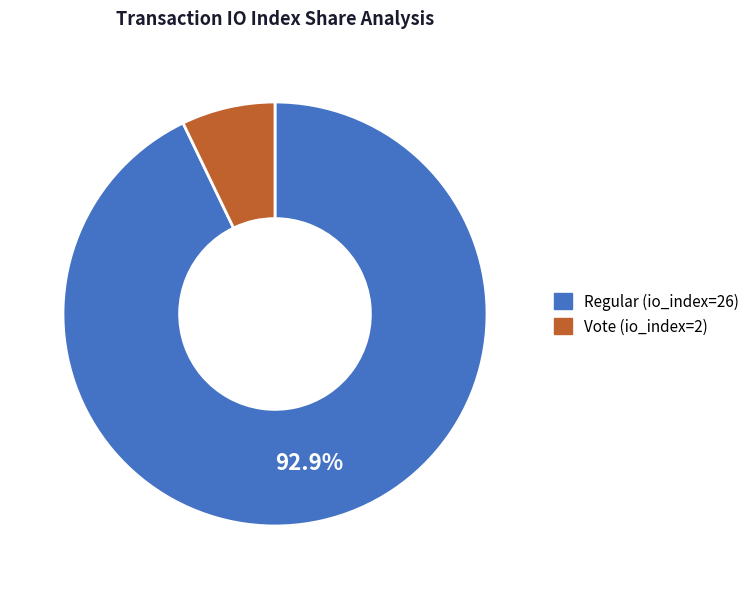

Rank the categories by value from highest to lowest.

Regular (io_index=26), Vote (io_index=2)